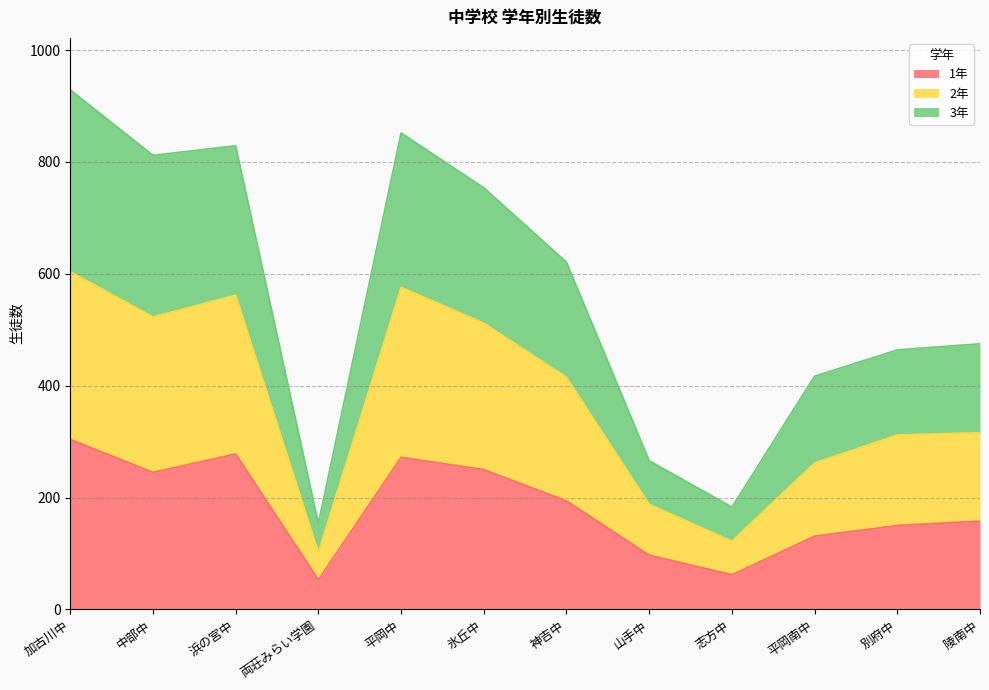

At which label does 1年 reach its peak?

加古川中